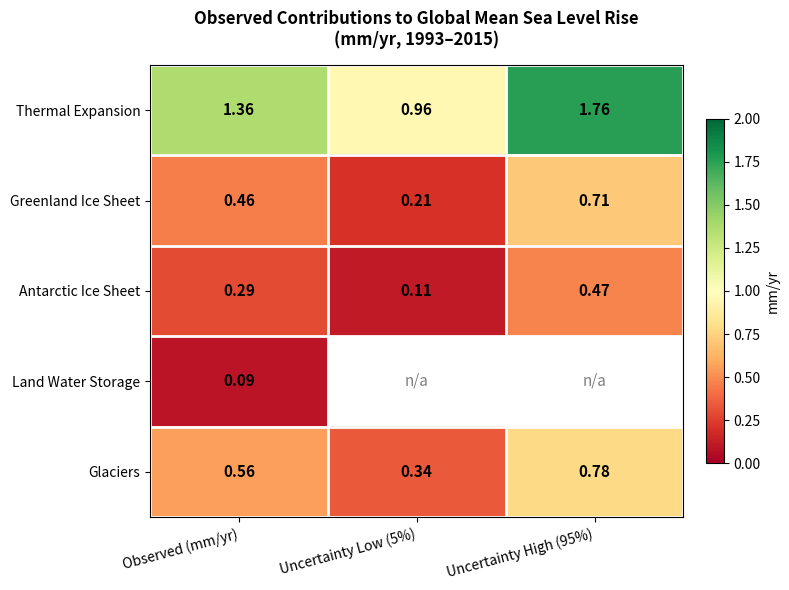

Where does the Thermal Expansion series first go above 1?

Observed (mm/yr)